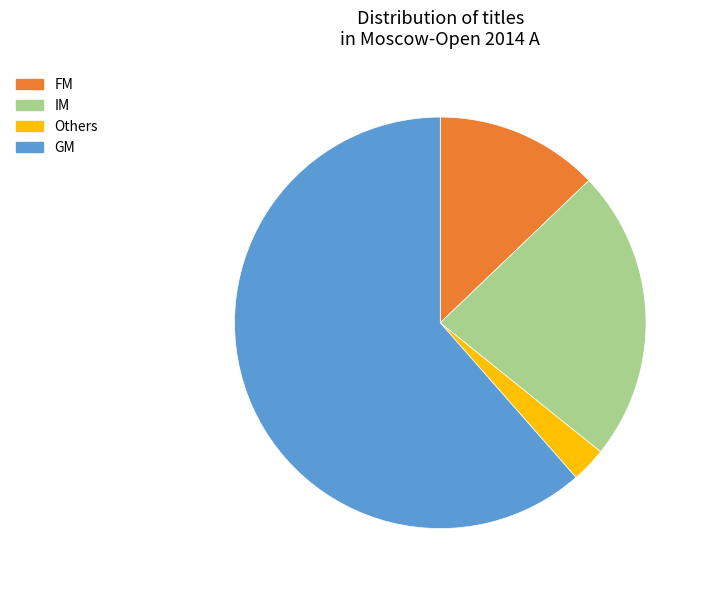

Does any single category account for the majority?

Yes